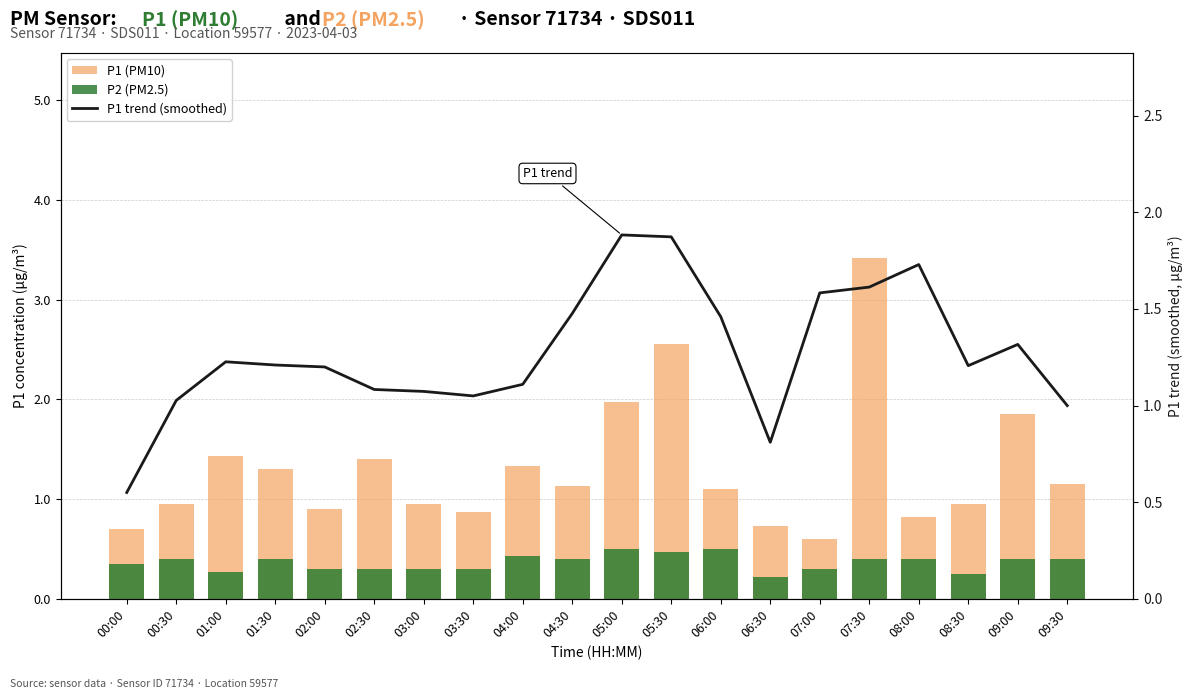

What is the difference between the P2 (PM2.5) values at 00:30 and 03:30?

0.1